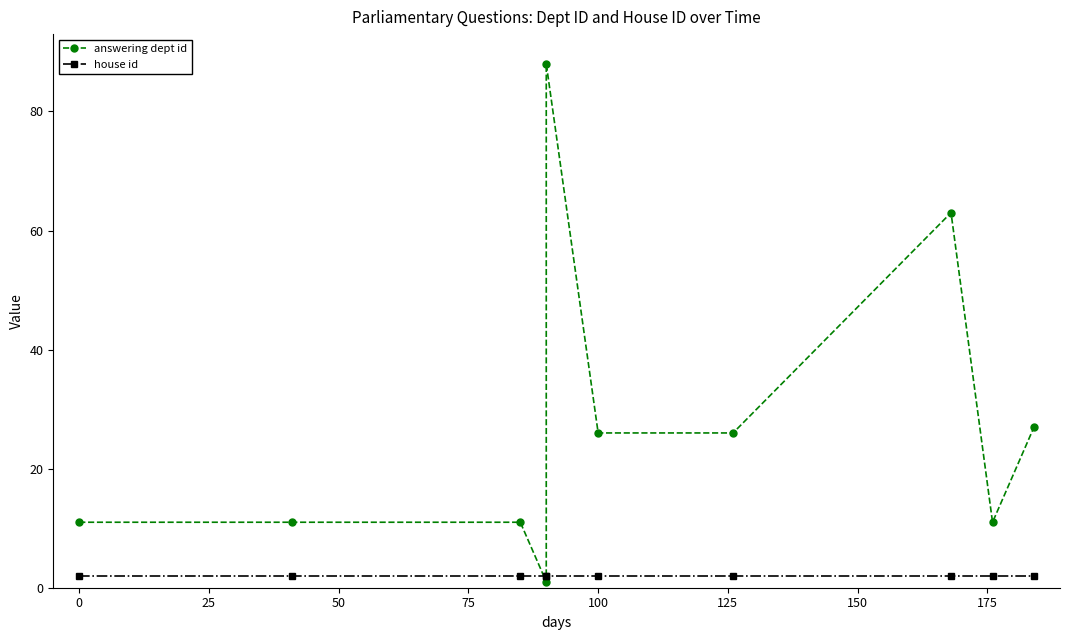

Which series changed the most between 0 and 75?

answering dept id